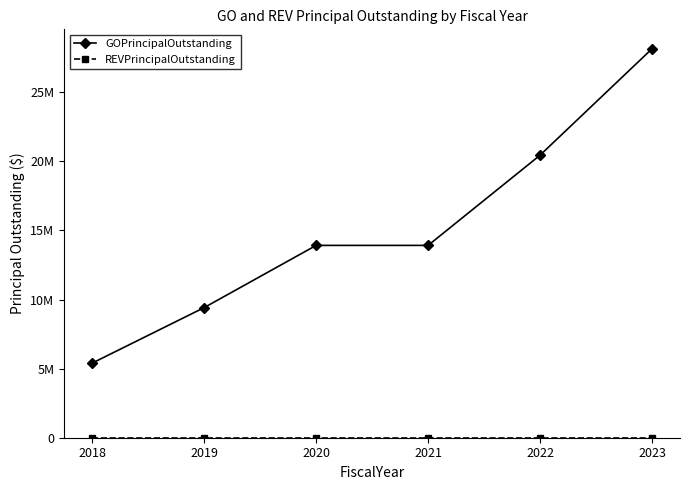

Where is GOPrincipalOutstanding nearest to the value 16770000?

2020